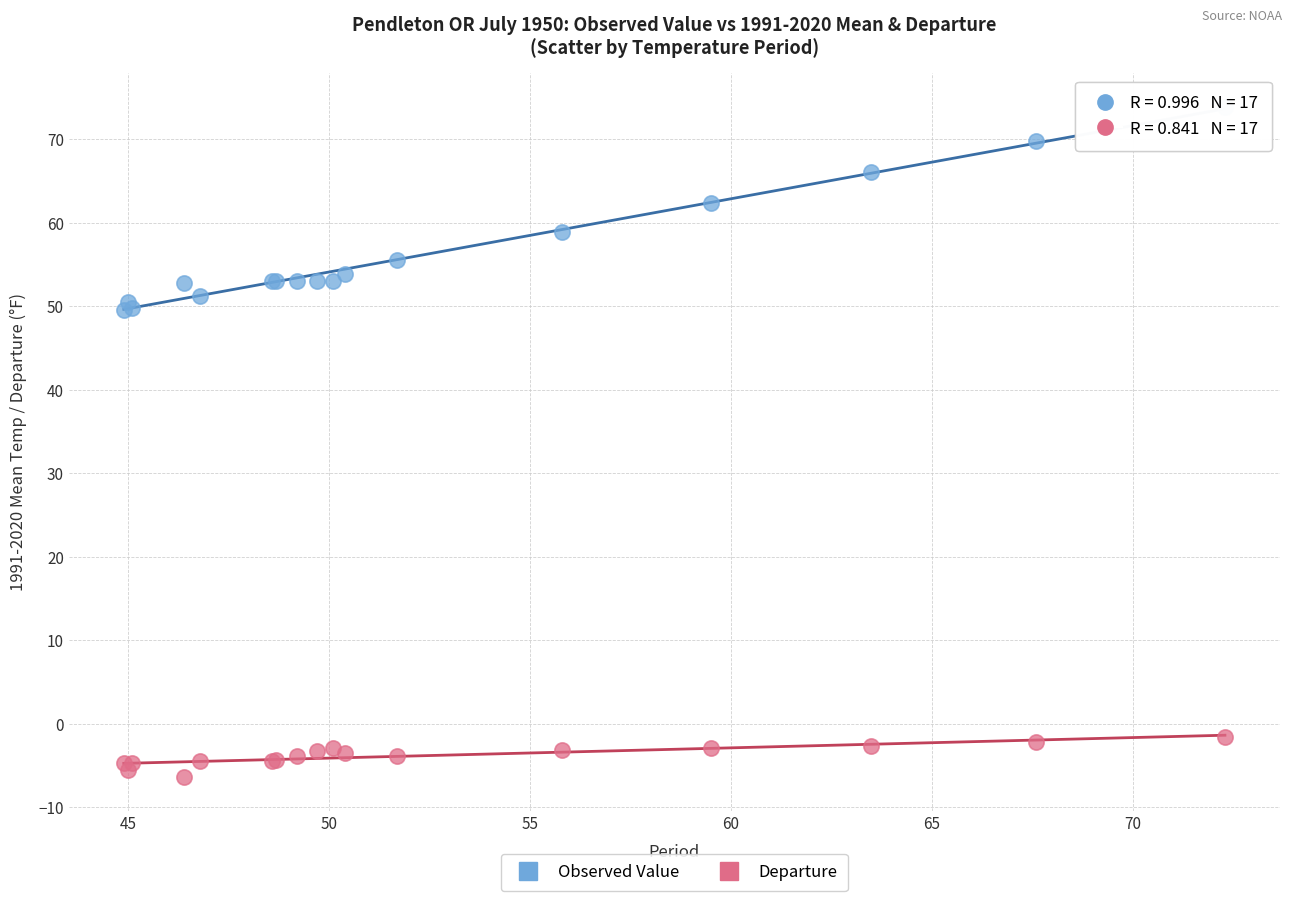

What is the X range (max minus min) for the scatter plot?

27.4